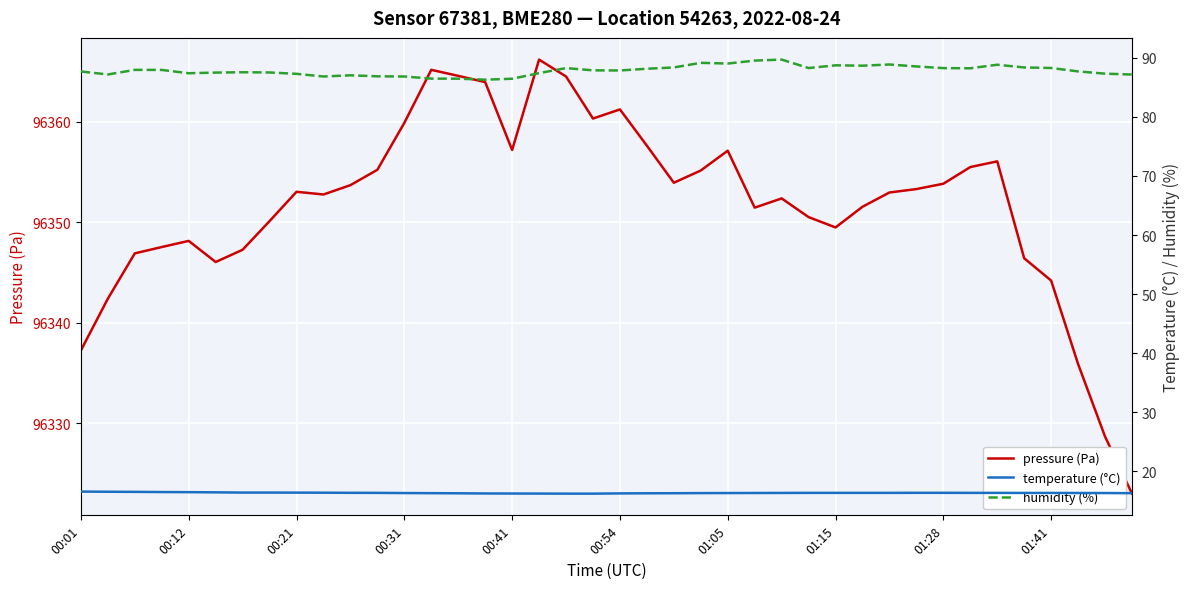

How many series are shown in this chart?

3